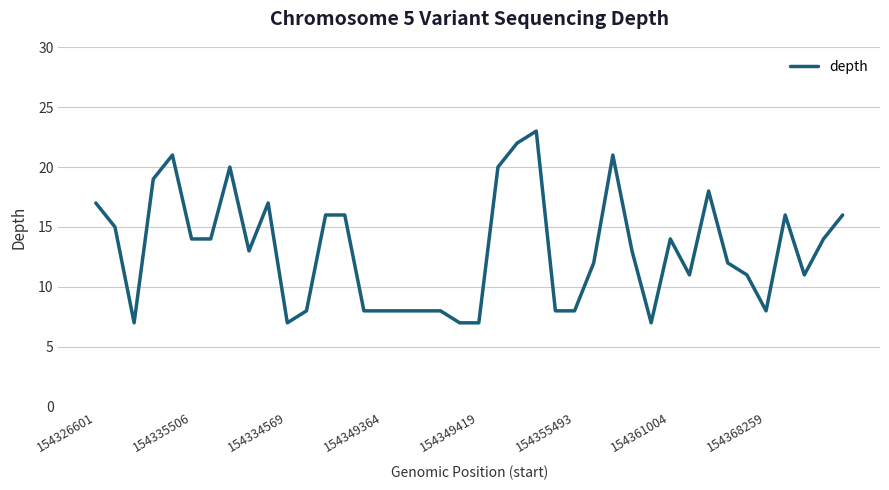

What is the greatest value displayed?

23